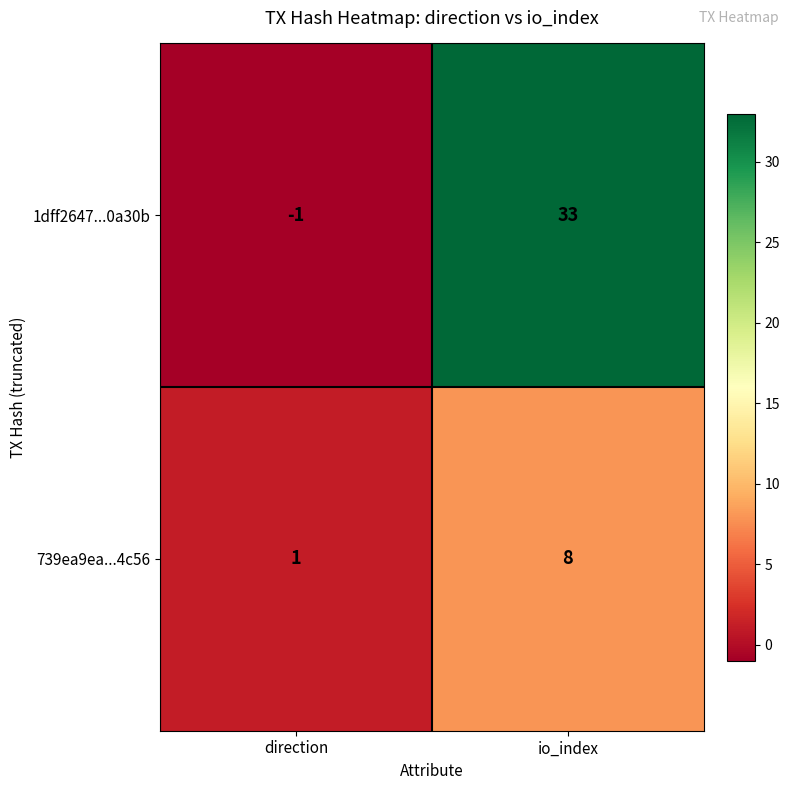

Reading right to left, list all the values displayed in this chart.

1dff2647...0a30b: io_index=33	direction=-1
739ea9ea...4c56: io_index=8	direction=1